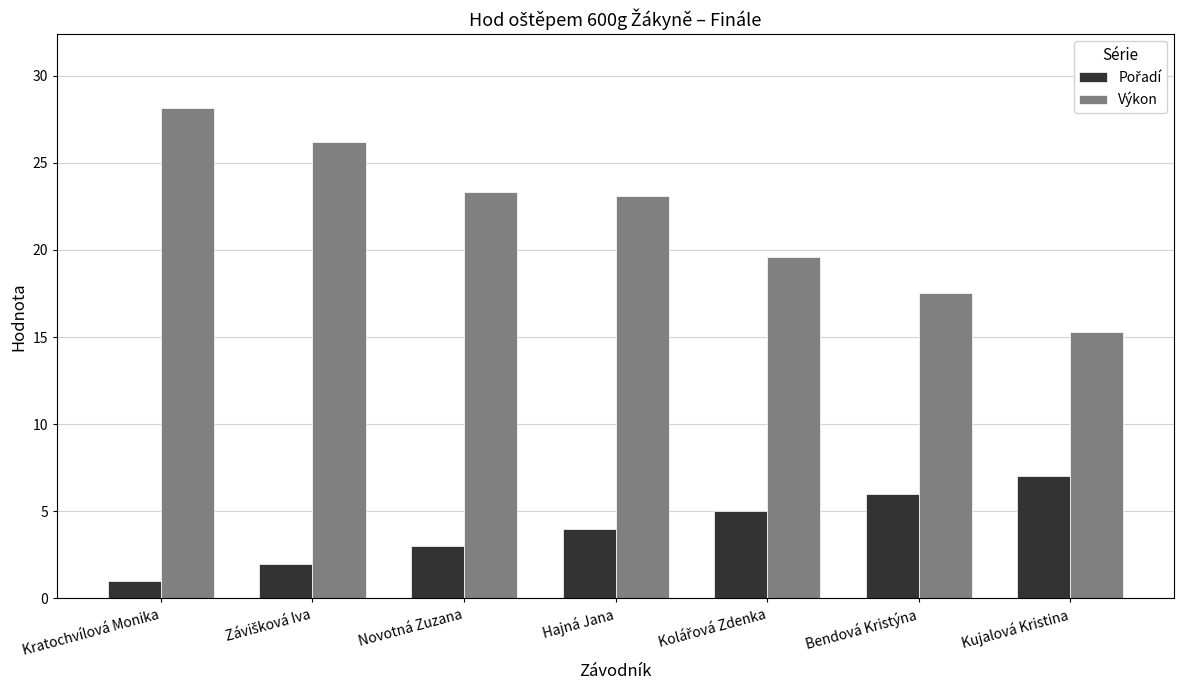

Is it true that Výkon equals 15.3 at Kujalová Kristina?

True